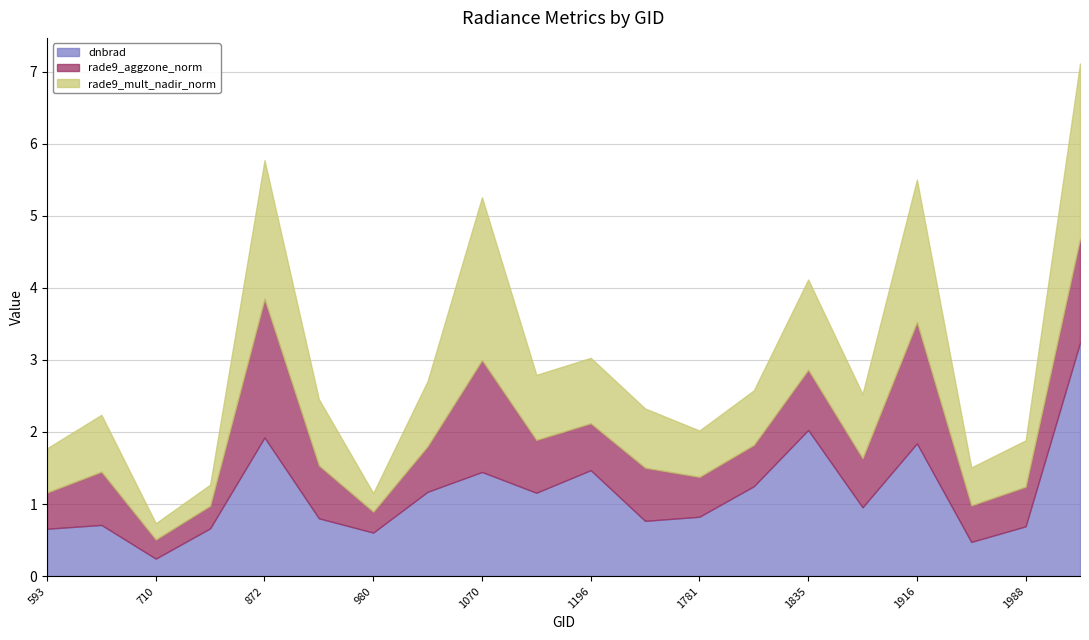

How many interior local peaks does the rade9_mult_nadir_norm series have?

6